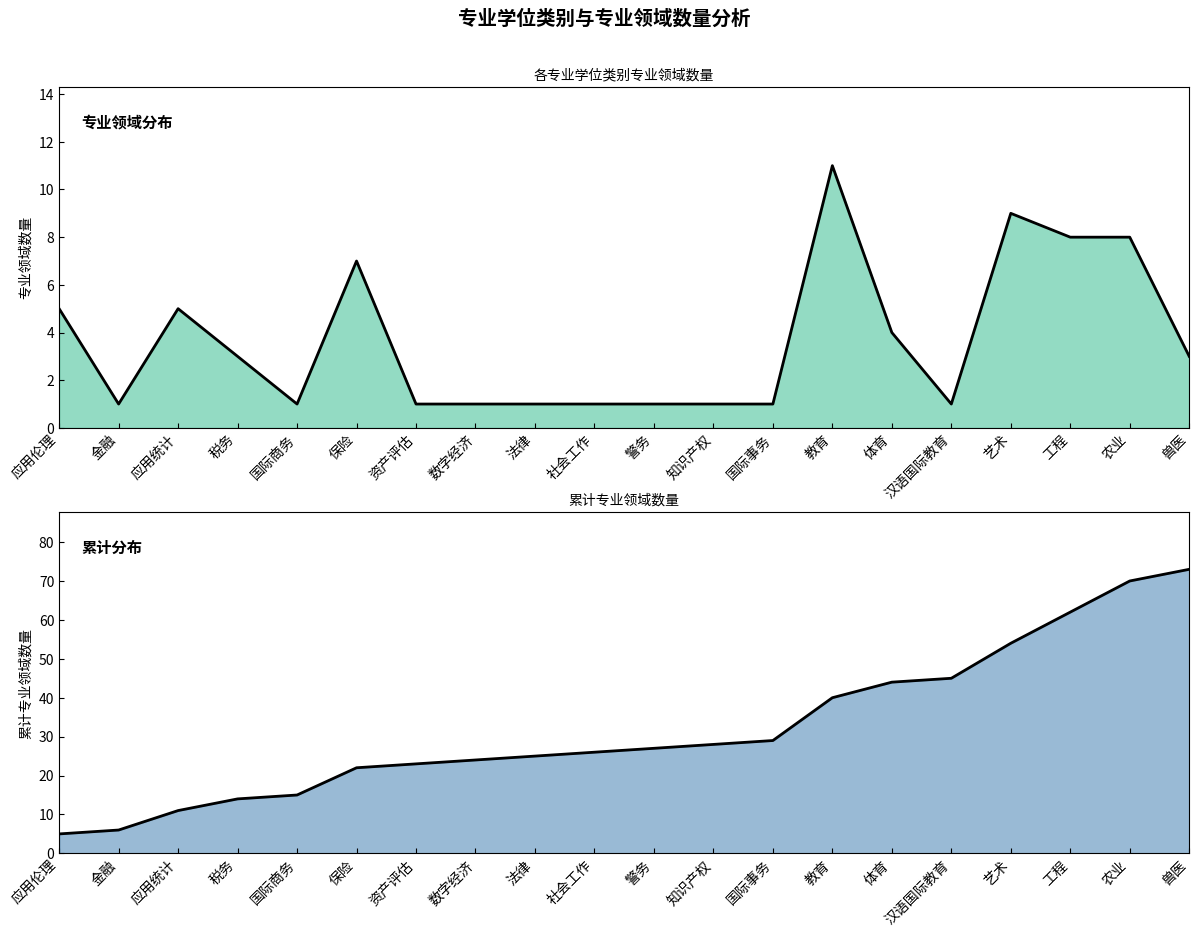

In 专业领域数量(线), how many points are lower than both neighbors (excluding endpoints)?

3